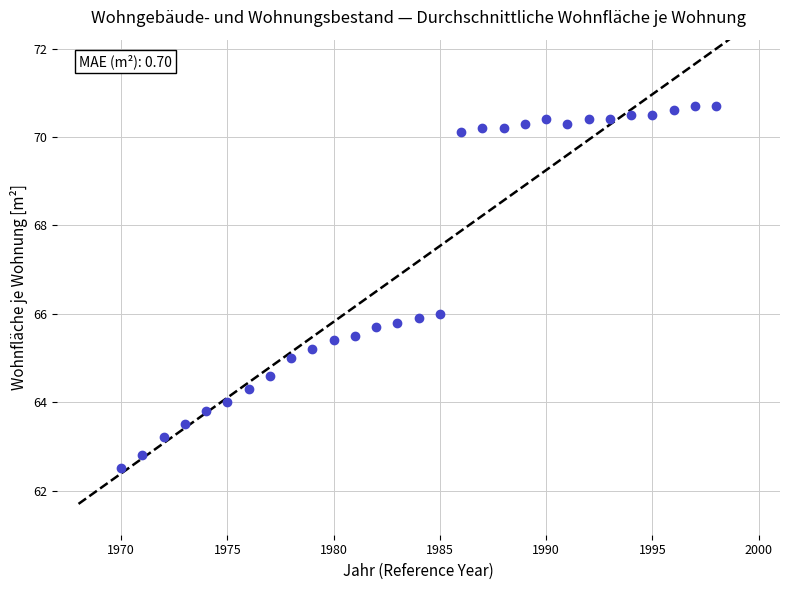

List the coordinates of all points as (X, Y) pairs, reading left to right.

(1970.0, 62.5)  (1971.0, 62.8)  (1972.0, 63.2)  (1973.0, 63.5)  (1974.0, 63.8)  (1975.0, 64.0)  (1976.0, 64.3)  (1977.0, 64.6)  (1978.0, 65.0)  (1979.0, 65.2)  (1980.0, 65.4)  (1981.0, 65.5)  (1982.0, 65.7)  (1983.0, 65.8)  (1984.0, 65.9)  (1985.0, 66.0)  (1986.0, 70.1)  (1987.0, 70.2)  (1988.0, 70.2)  (1989.0, 70.3)  (1990.0, 70.4)  (1991.0, 70.3)  (1992.0, 70.4)  (1993.0, 70.4)  (1994.0, 70.5)  (1995.0, 70.5)  (1996.0, 70.6)  (1997.0, 70.7)  (1998.0, 70.7)